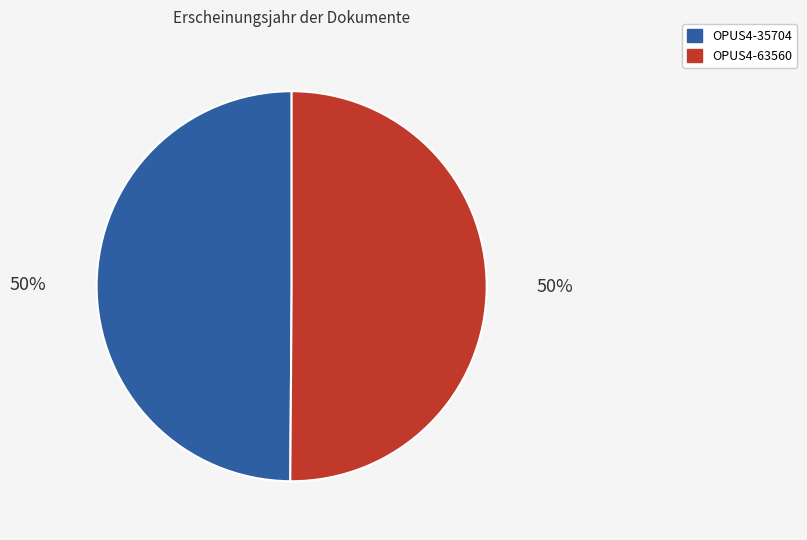

What is the ratio of the value at OPUS4-63560 to the value at OPUS4-35704?

1.0